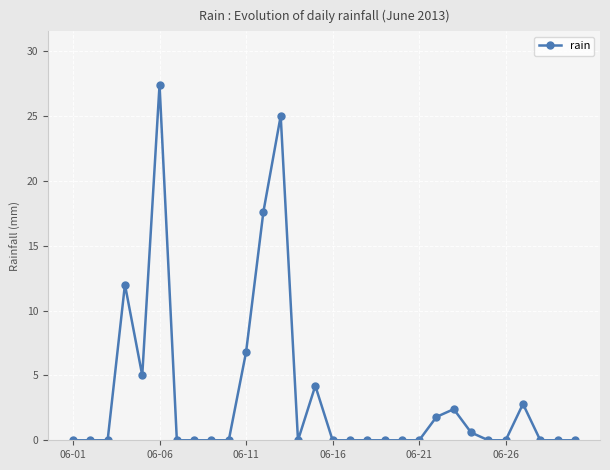

What is the greatest value displayed?

27.4